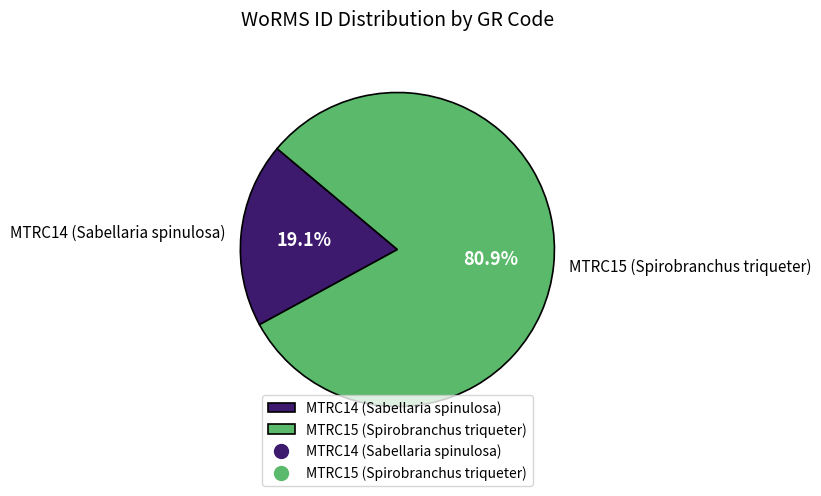

True or false: MTRC15 (Spirobranchus triqueter) accounts for 72% of the total.

False